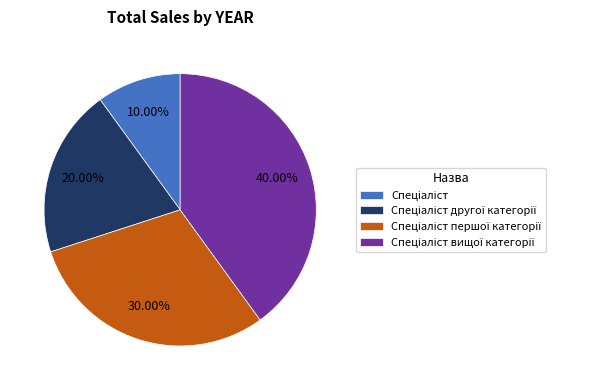

Is there any slice that represents more than half of the pie?

No